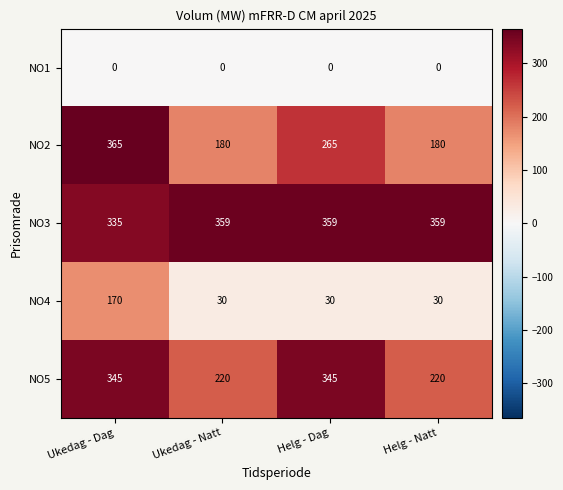

Reading left to right, extract all data points from this chart.

NO1: Ukedag - Dag=0	Ukedag - Natt=0	Helg - Dag=0	Helg - Natt=0
NO2: Ukedag - Dag=365	Ukedag - Natt=180	Helg - Dag=265	Helg - Natt=180
NO3: Ukedag - Dag=335	Ukedag - Natt=359	Helg - Dag=359	Helg - Natt=359
NO4: Ukedag - Dag=170	Ukedag - Natt=30	Helg - Dag=30	Helg - Natt=30
NO5: Ukedag - Dag=345	Ukedag - Natt=220	Helg - Dag=345	Helg - Natt=220